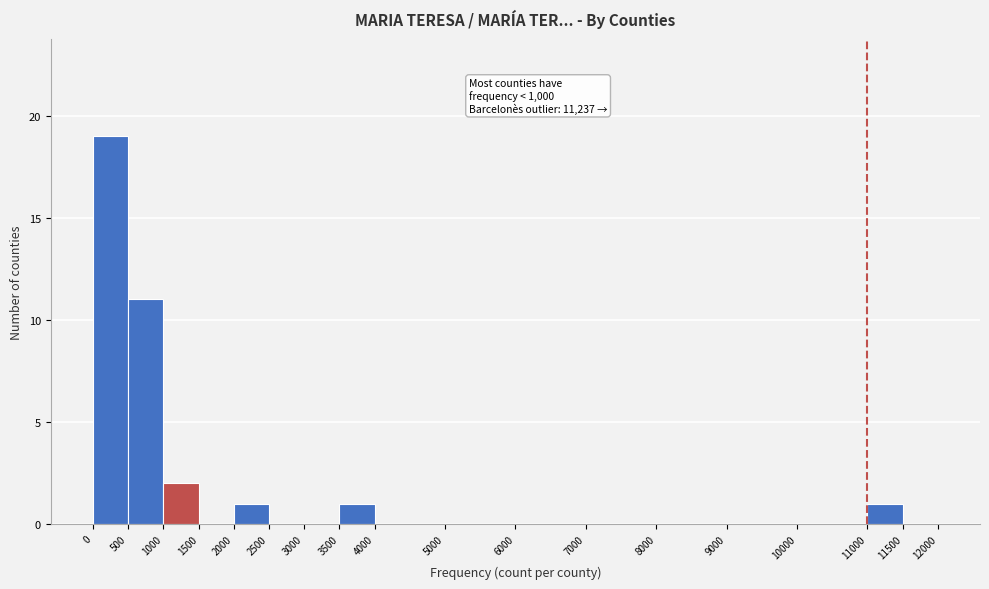

Which range on the x-axis has the tallest bar?

0 to 500